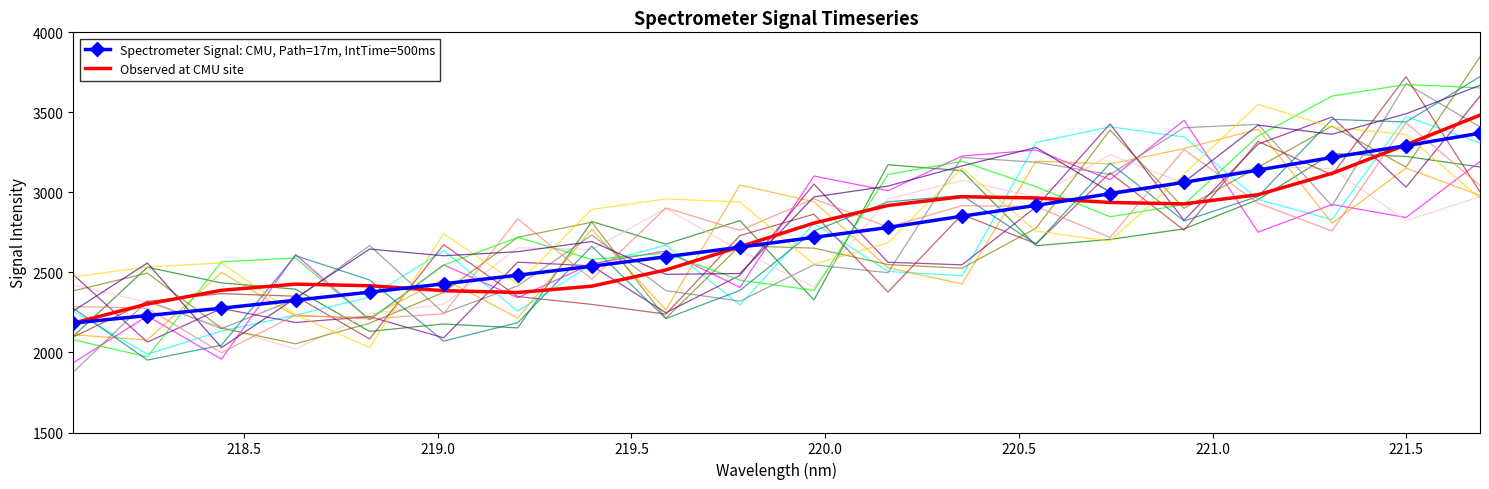

What is the maximum value for Spectrometer Signal: CMU, Path=17m, IntTime=500ms?

3370.0